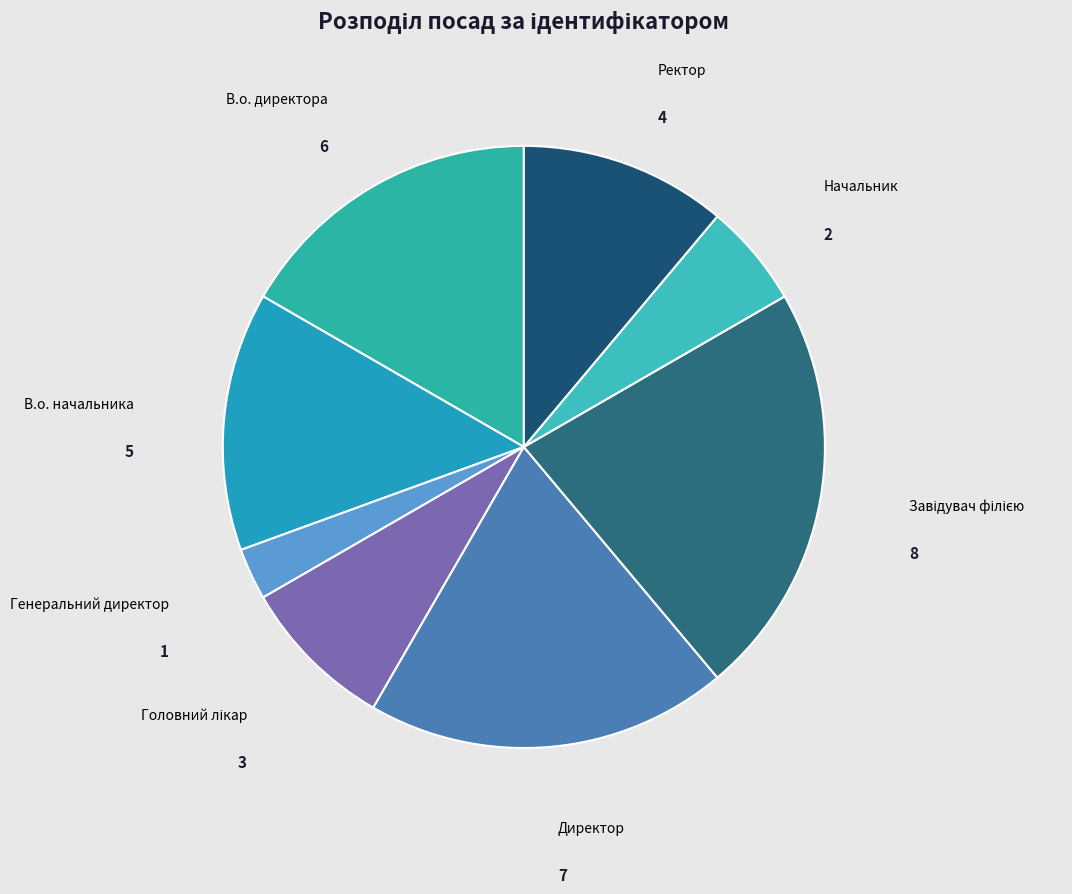

How many segments does this pie chart have?

8